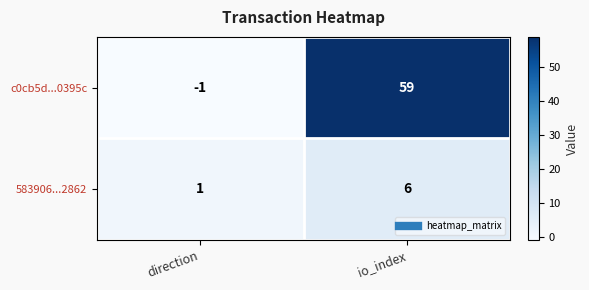

What is the average value of the 583906...2862 series?

4